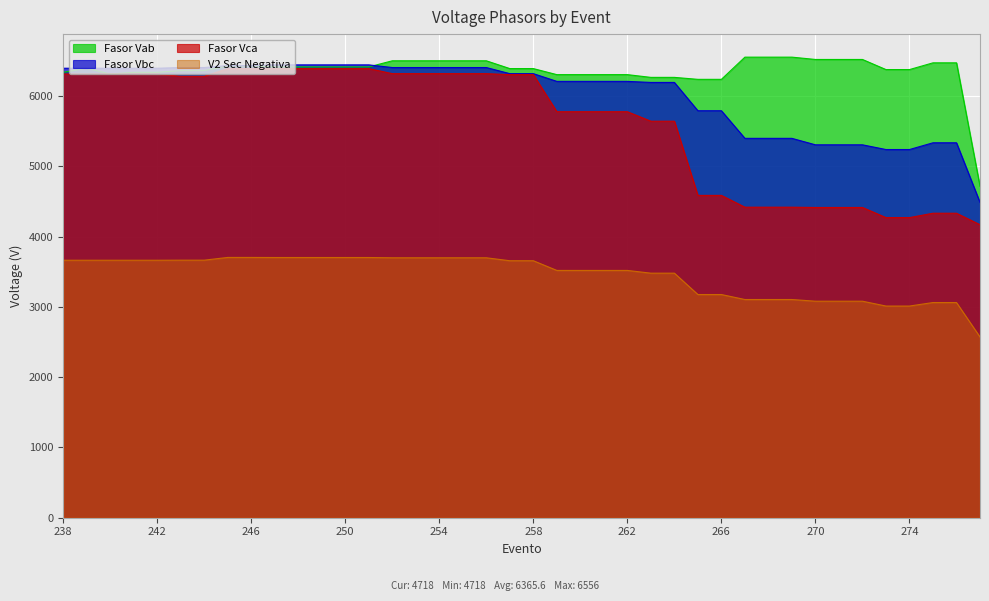

What is the difference between the maximum and second lowest values in the Fasor Vab series?

316